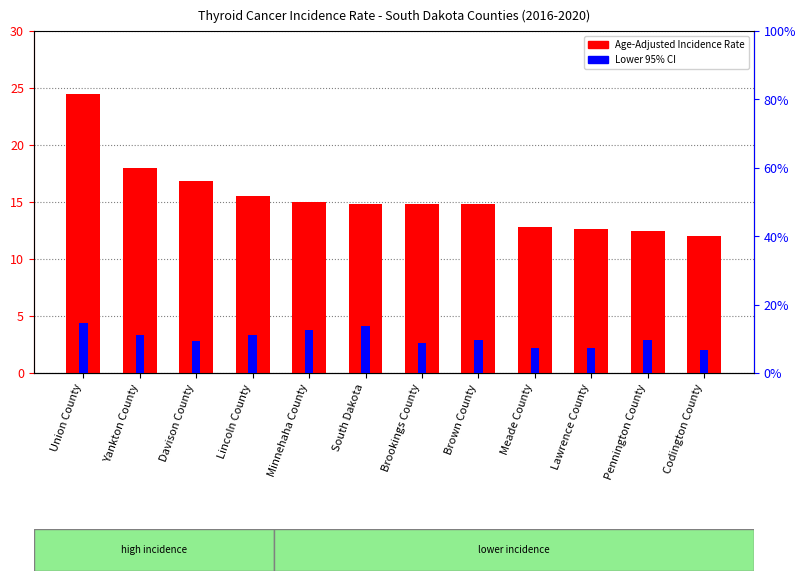

Which category has the lowest value in the Age-Adjusted Incidence Rate series?

Codington County